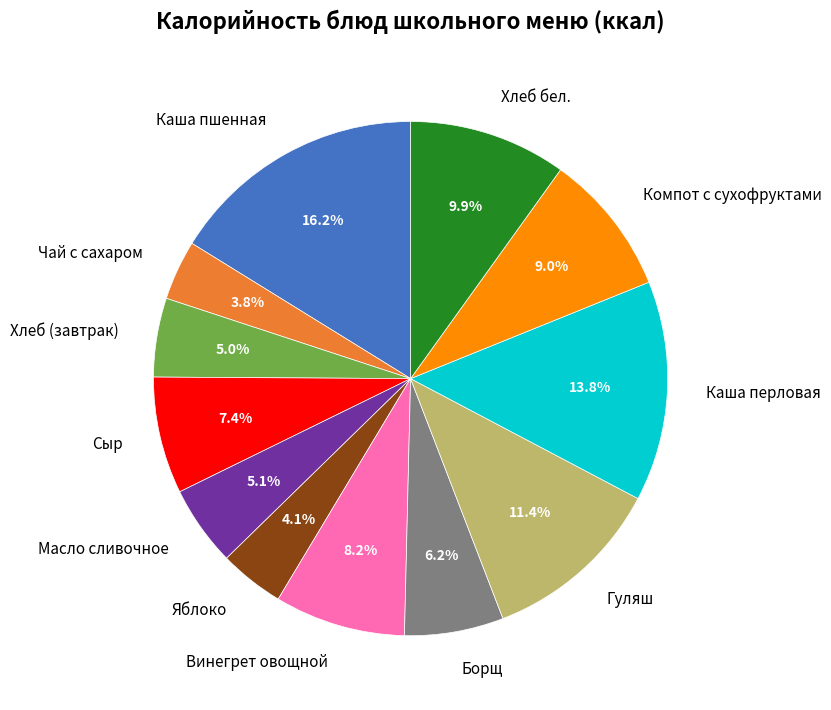

Which slice is the largest?

Каша пшенная